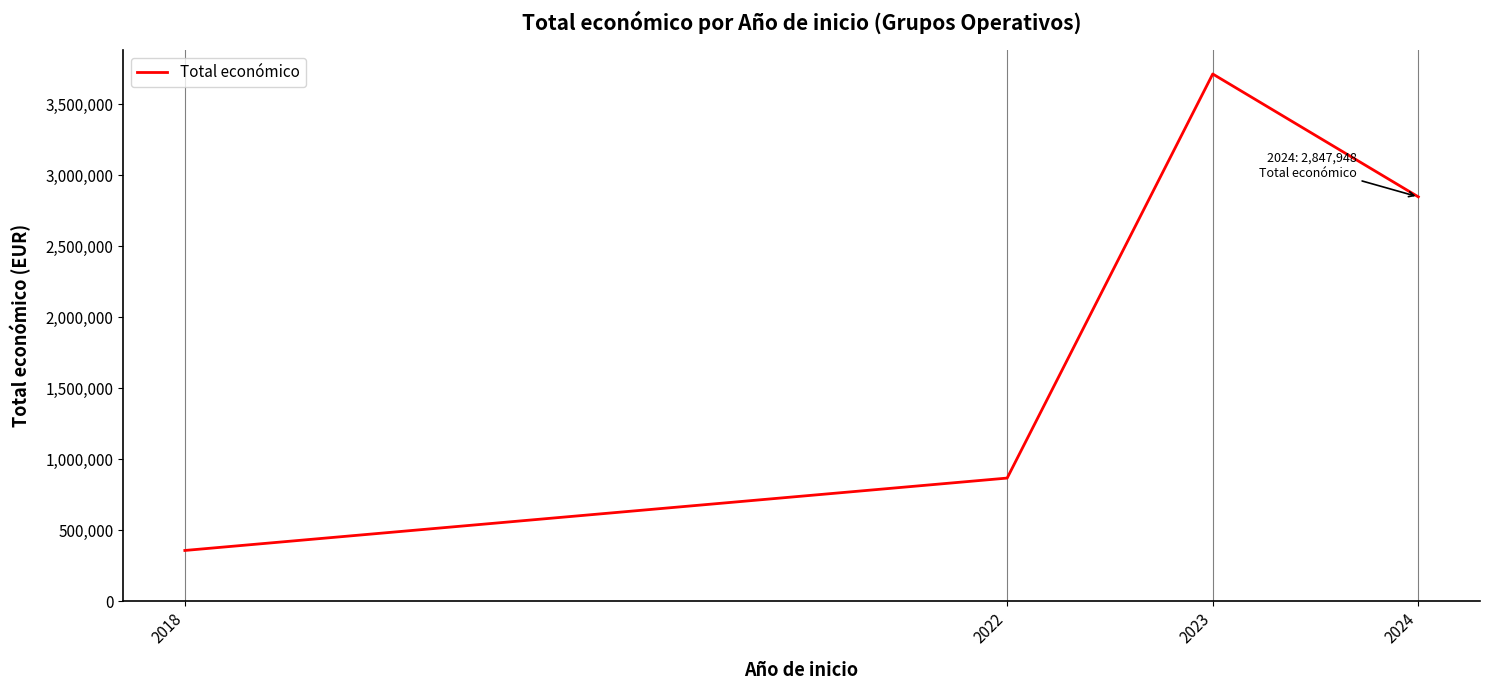

Where is the first local maximum?

2023